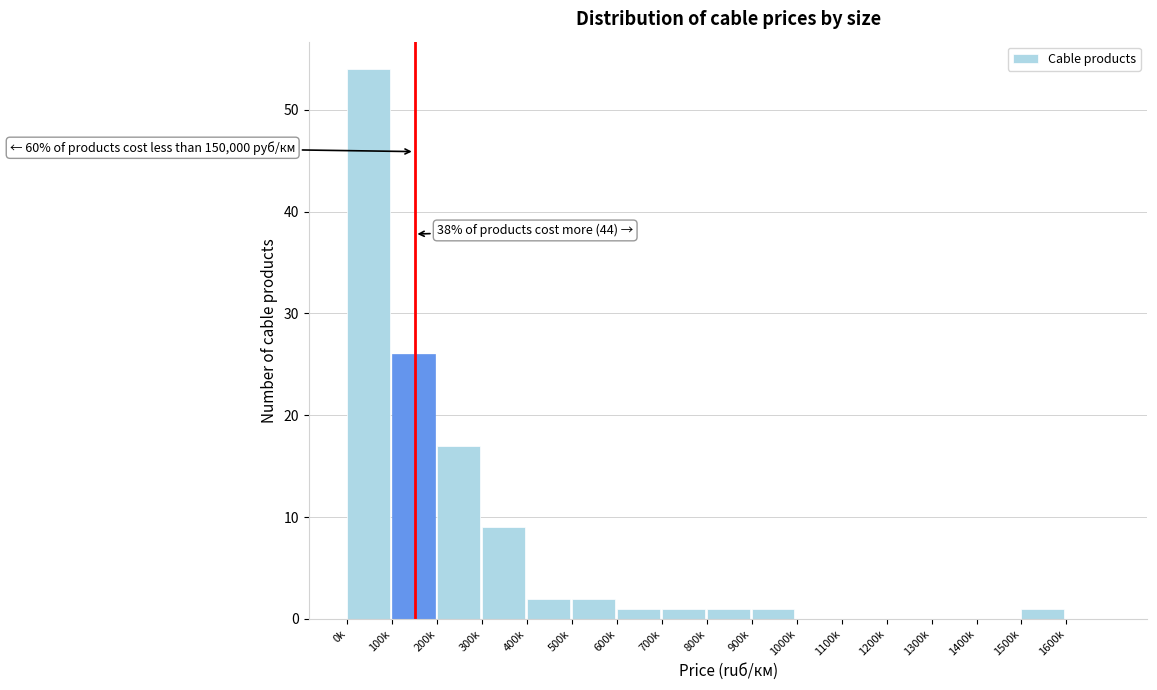

Reading left to right, what are all the values shown in this chart?

0k=54	100k=26	200k=17	300k=9	400k=2	500k=2	600k=1	700k=1	800k=1	900k=1	1000k=0	1100k=0	1200k=0	1300k=0	1400k=0	1500k=1	1600k=0